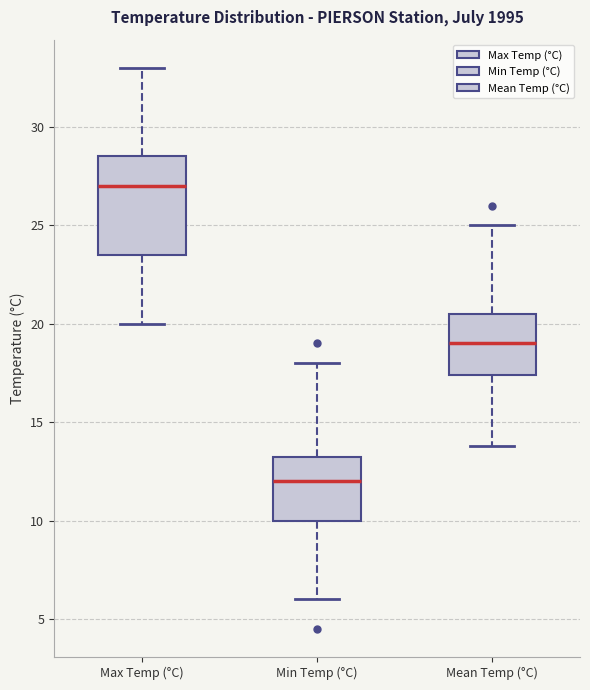

Which box has the lowest median line?

Min Temp (°C)